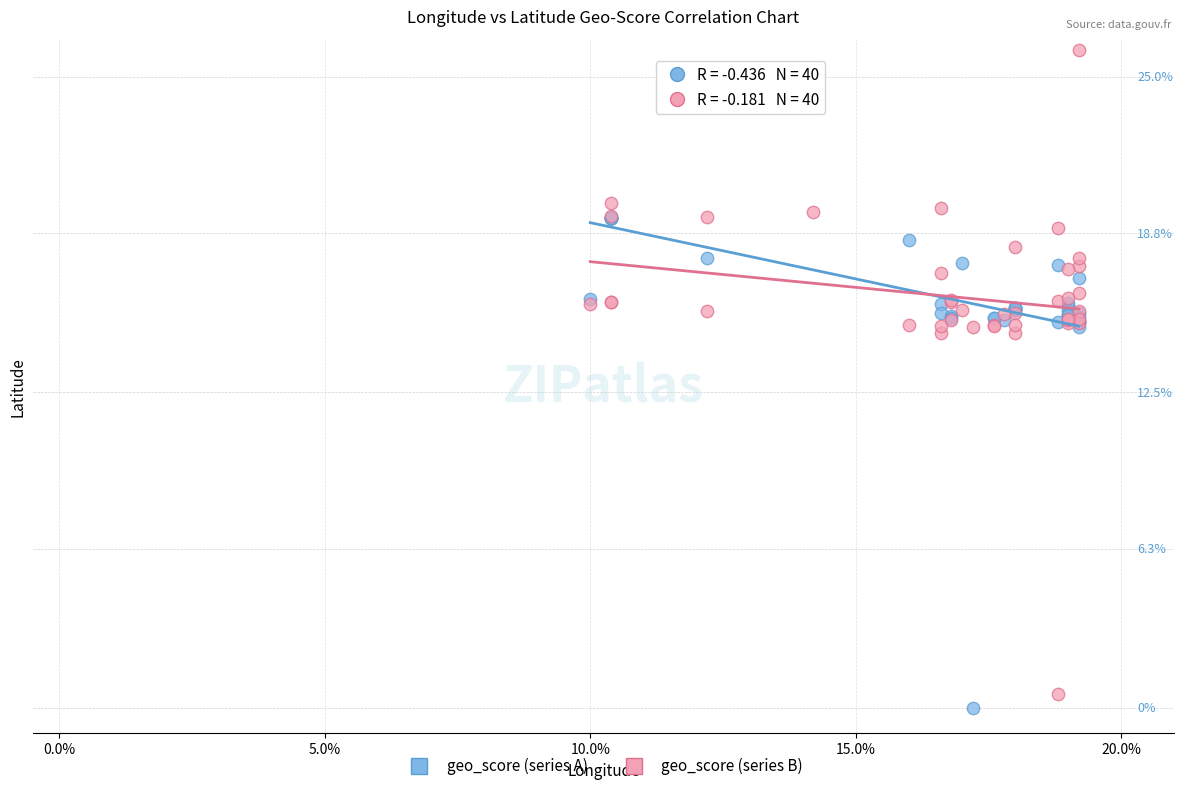

What are all the series names shown in the legend?

geo_score (series A), geo_score (series B)